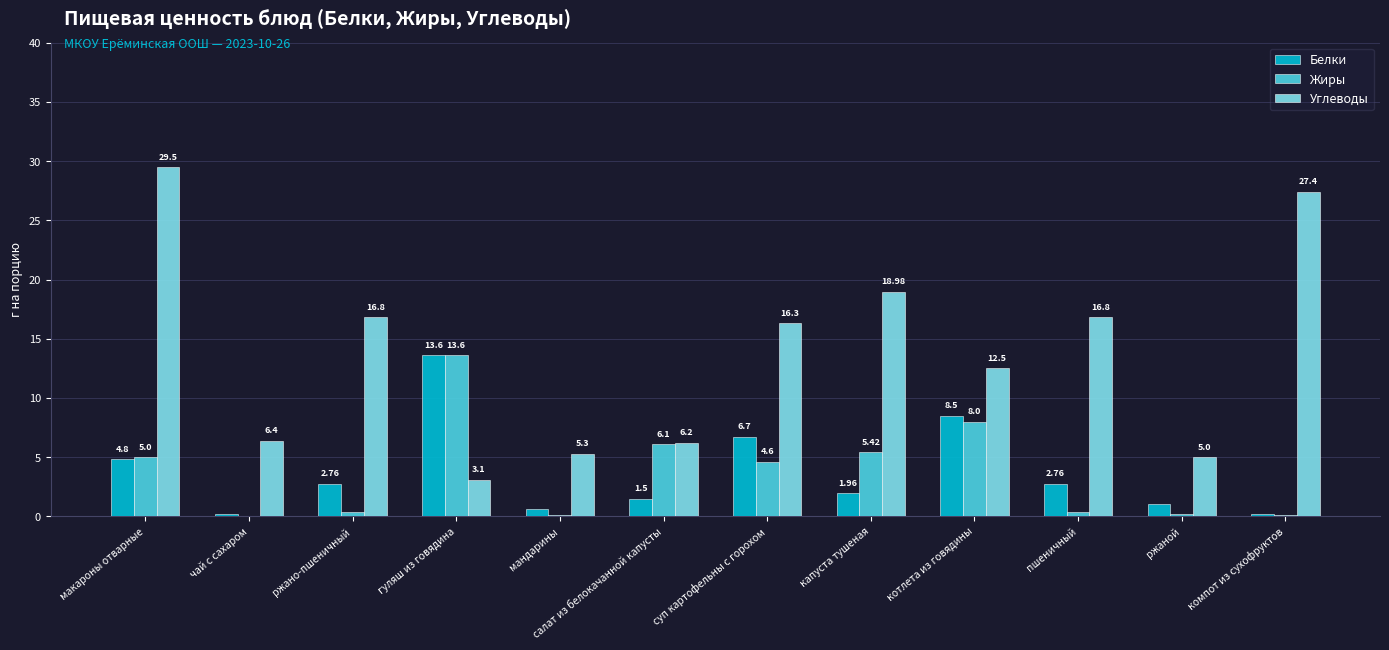

At which label does Углеводы first exceed 16?

макароны отварные